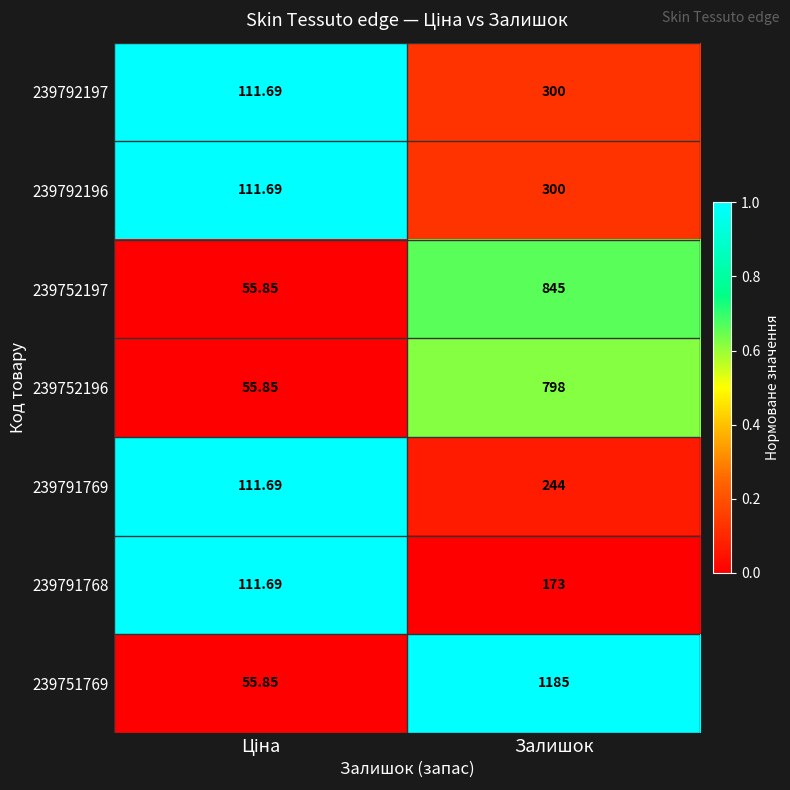

Which series has the widest spread of values?

239751769